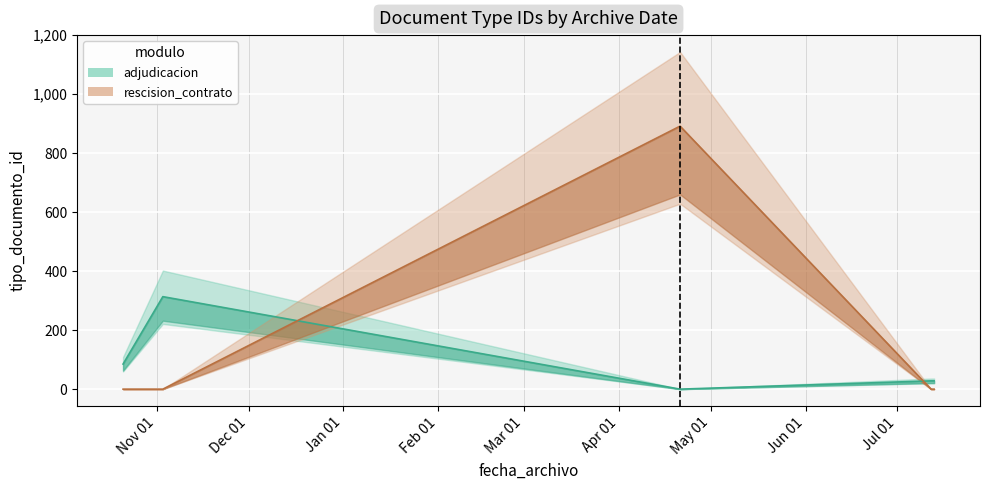

Does the chart display data point markers on the line(s)?

No